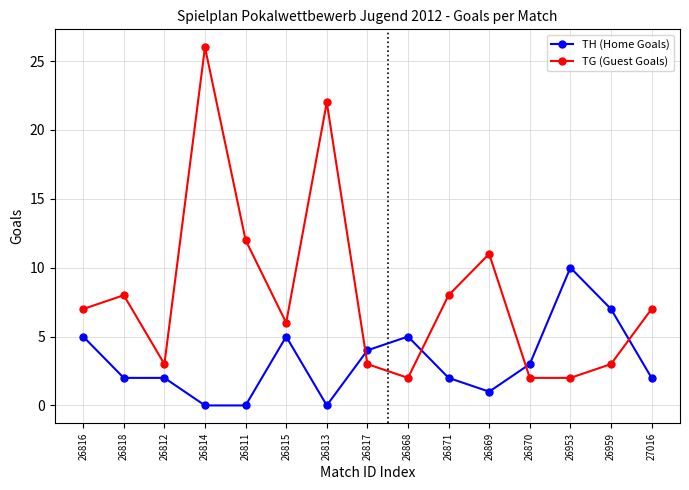

The TG (Guest Goals) series shows 26 at 26814. True or false?

True